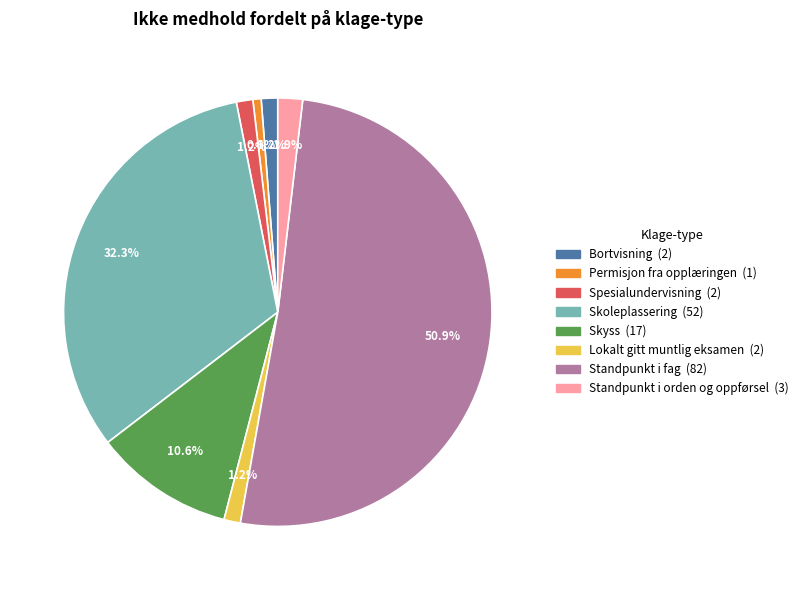

True or false: Bortvisning accounts for 1% of the total.

True